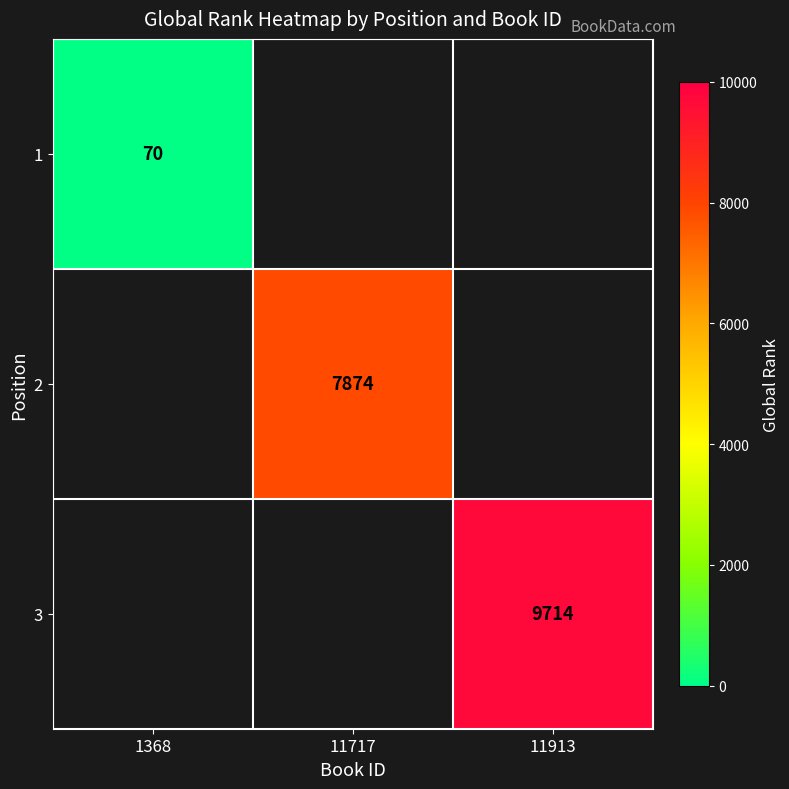

The value of 3 at 11913 is 4126. True or false?

False